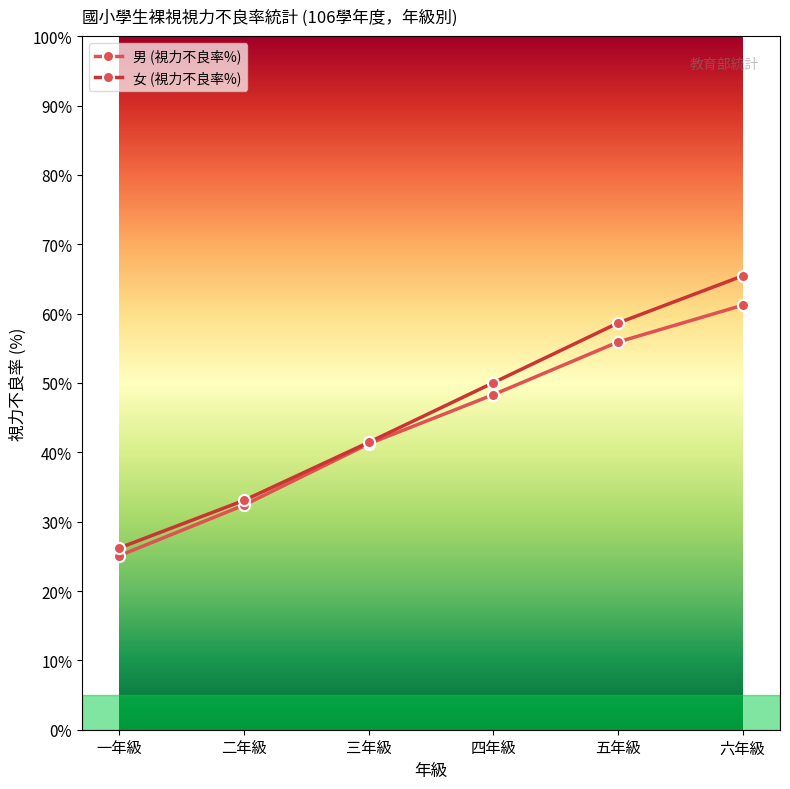

Rank the series by their maximum value, from lowest to highest.

男 (視力不良率%), 女 (視力不良率%)